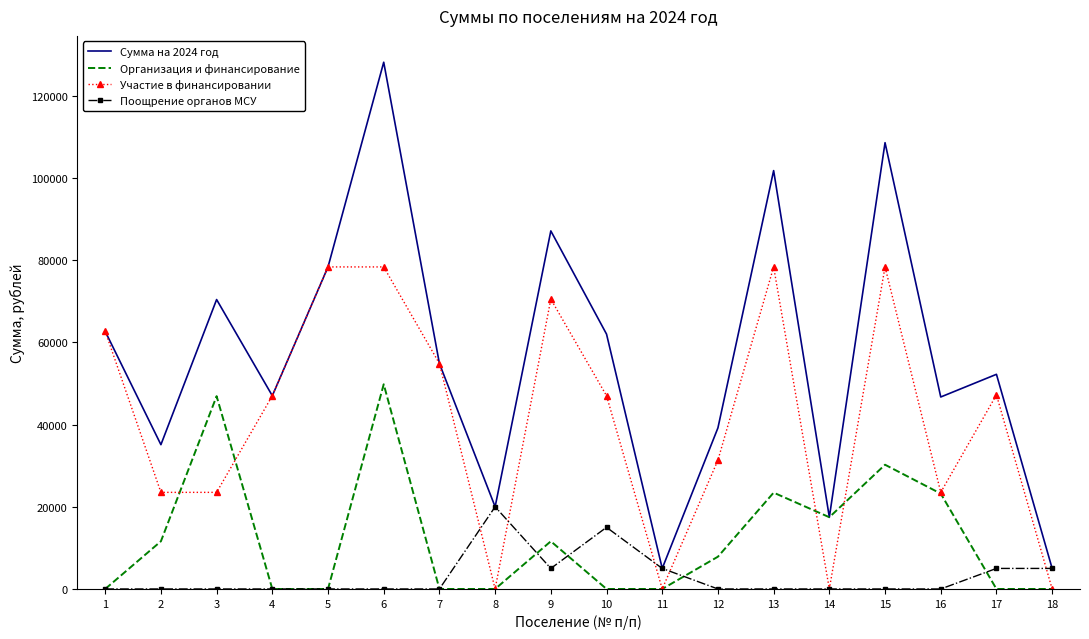

What is the maximum value for Сумма на 2024 год?

128184.3